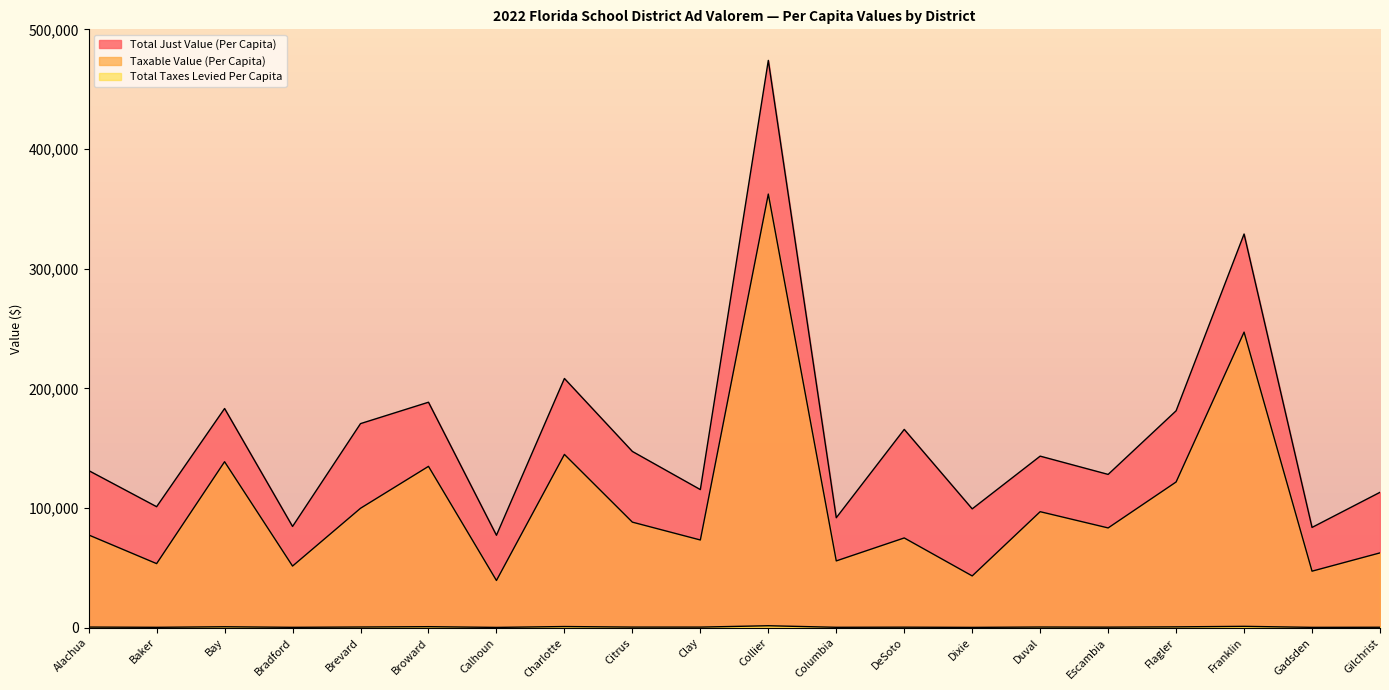

What is the difference between the Taxable Value (Per Capita) values at Dixie and DeSoto?

31732.0